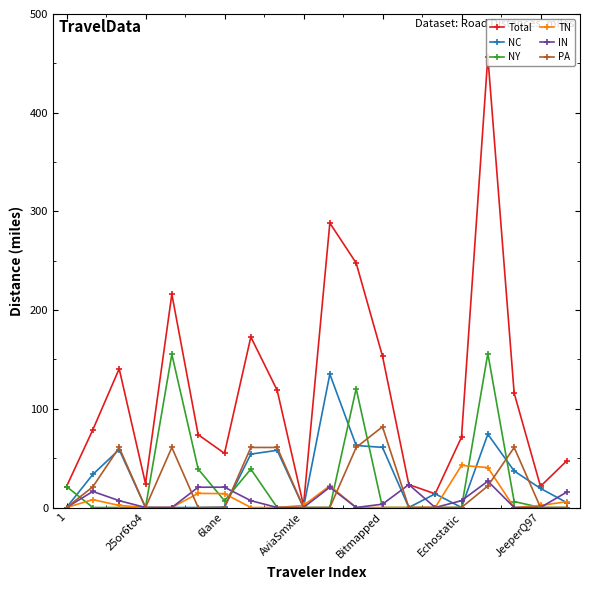

What is the greatest value displayed?

456.8